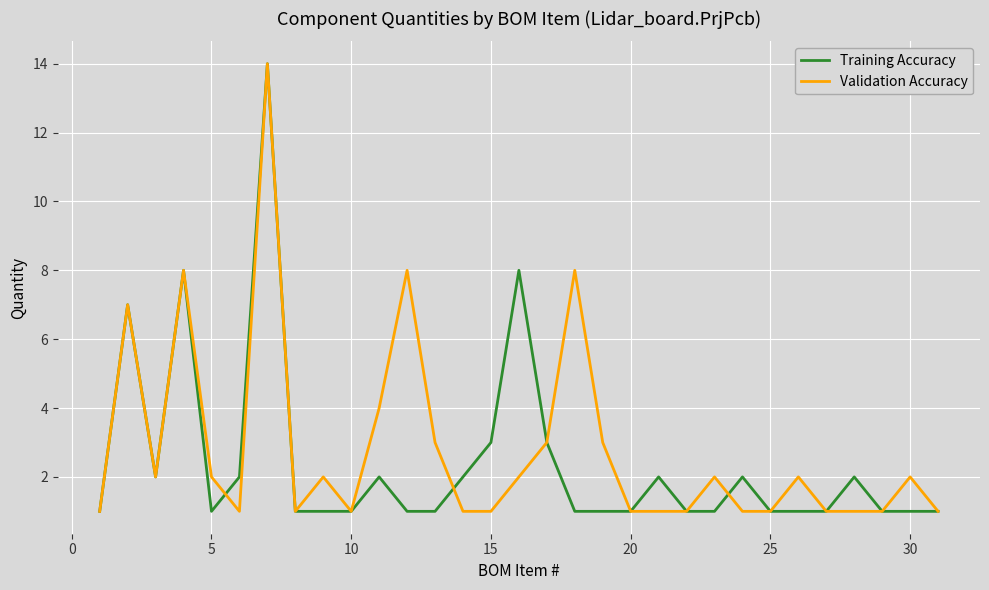

What is the highest value of the Validation Accuracy series?

14